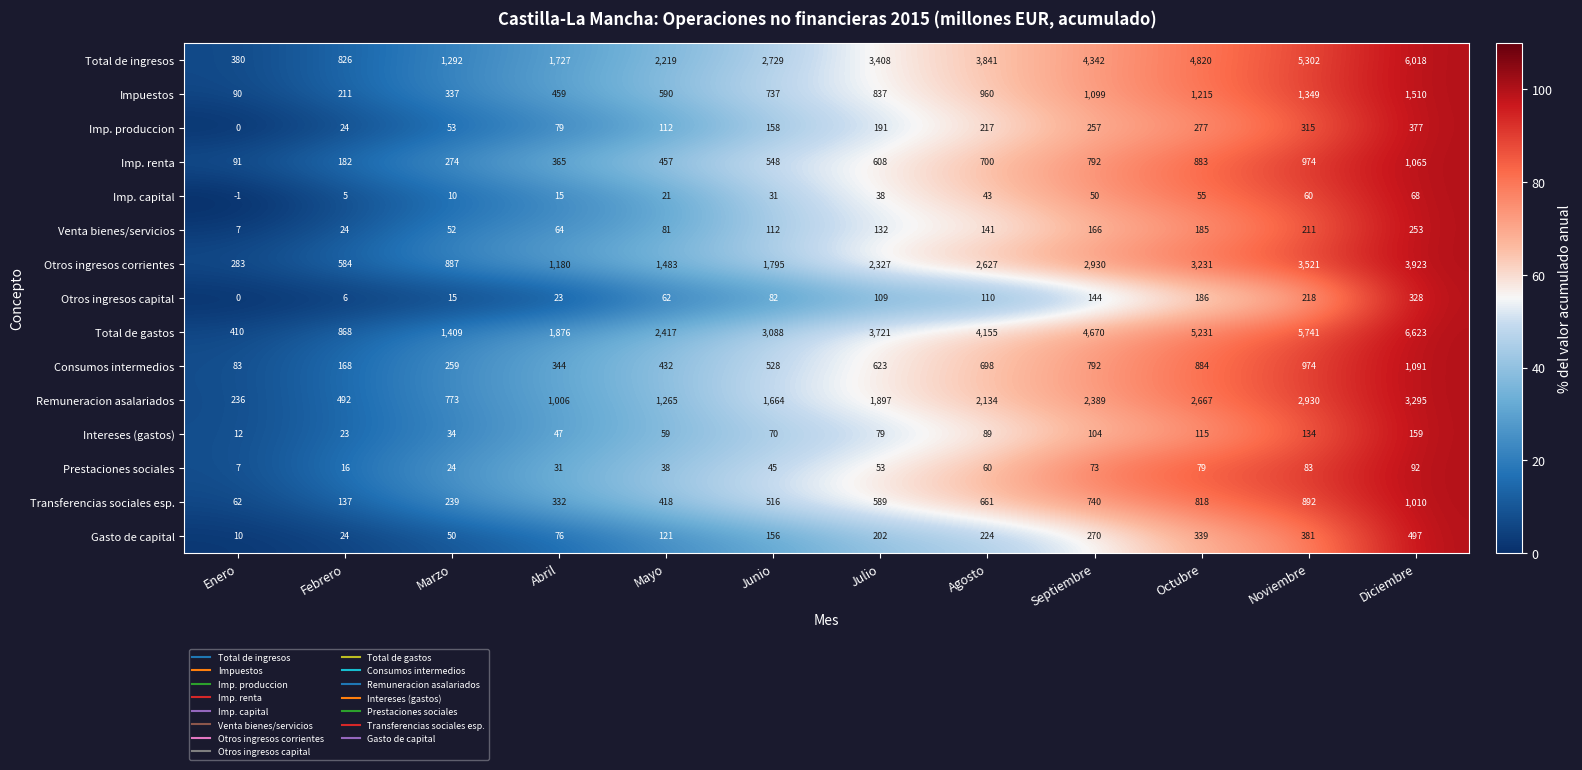

Which series has the widest spread of values?

Total de gastos